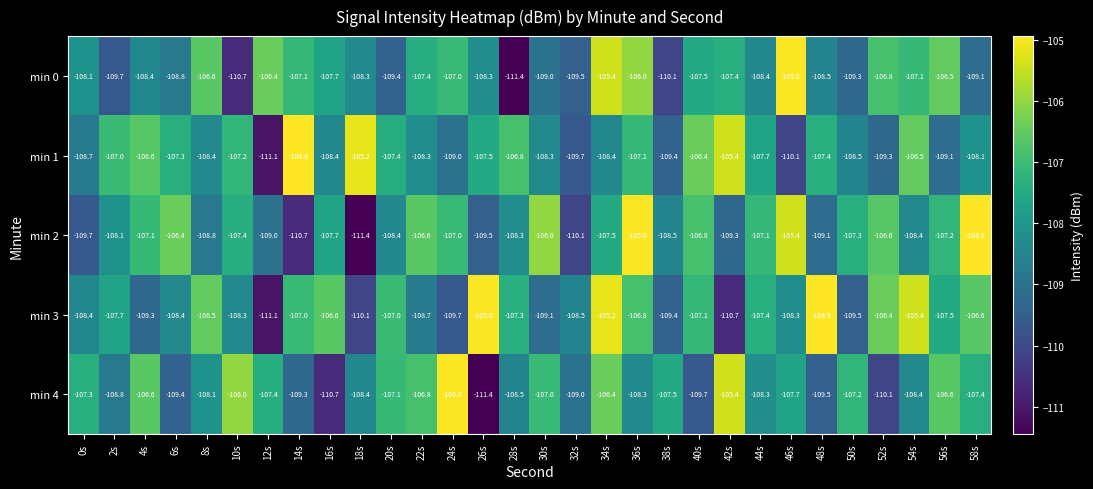

Where does the min 4 series first go above -107?

4s